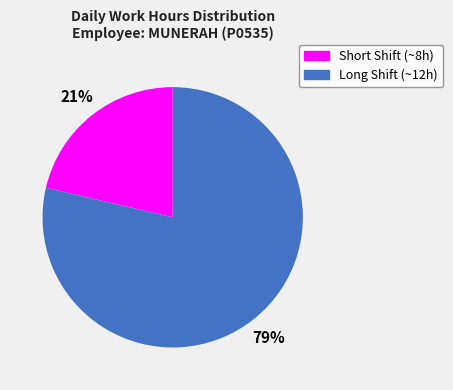

To the nearest percent, what is the average slice percentage?

50%